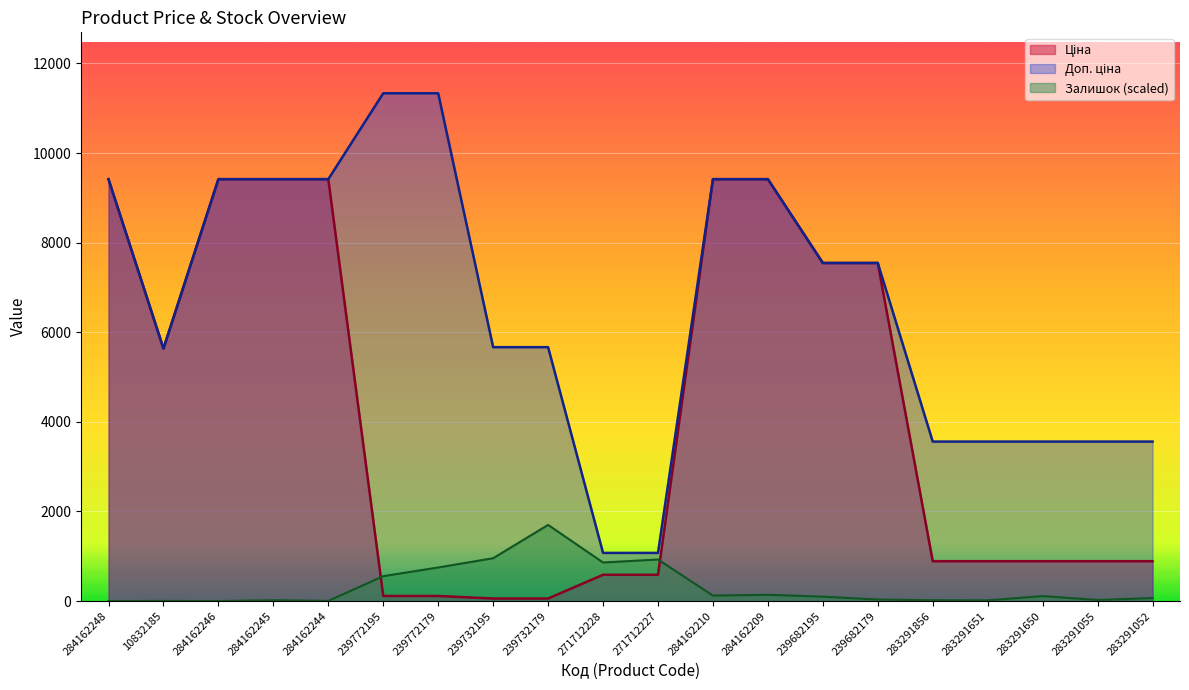

How many values in Залишок are above zero?

18